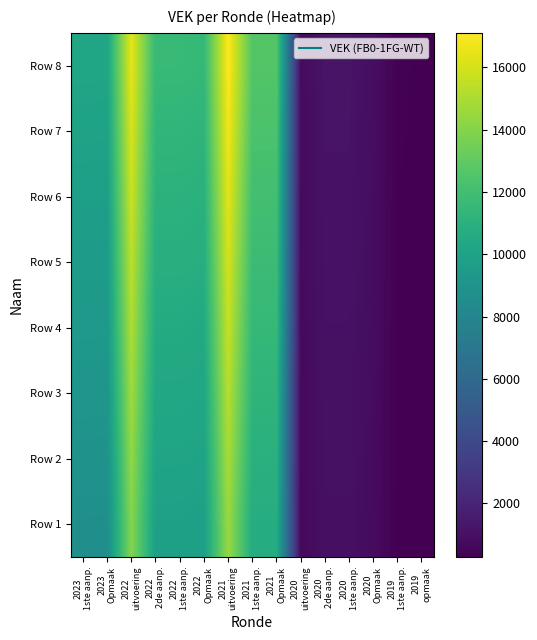

Which category has the lowest value in the Row 8 series?

2019 opmaak